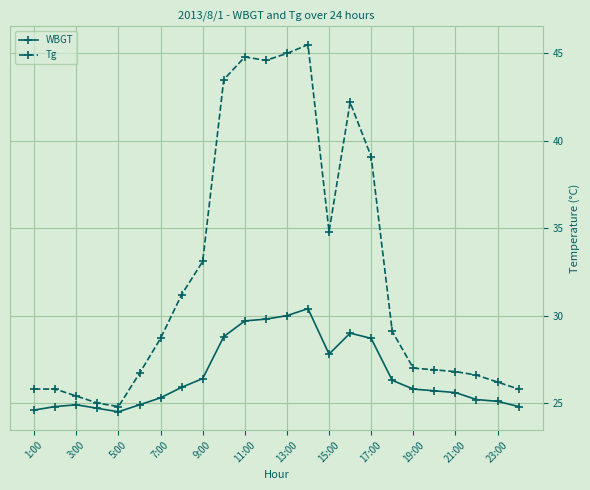

What is the difference between the maximum and minimum values in the Tg series?

20.7